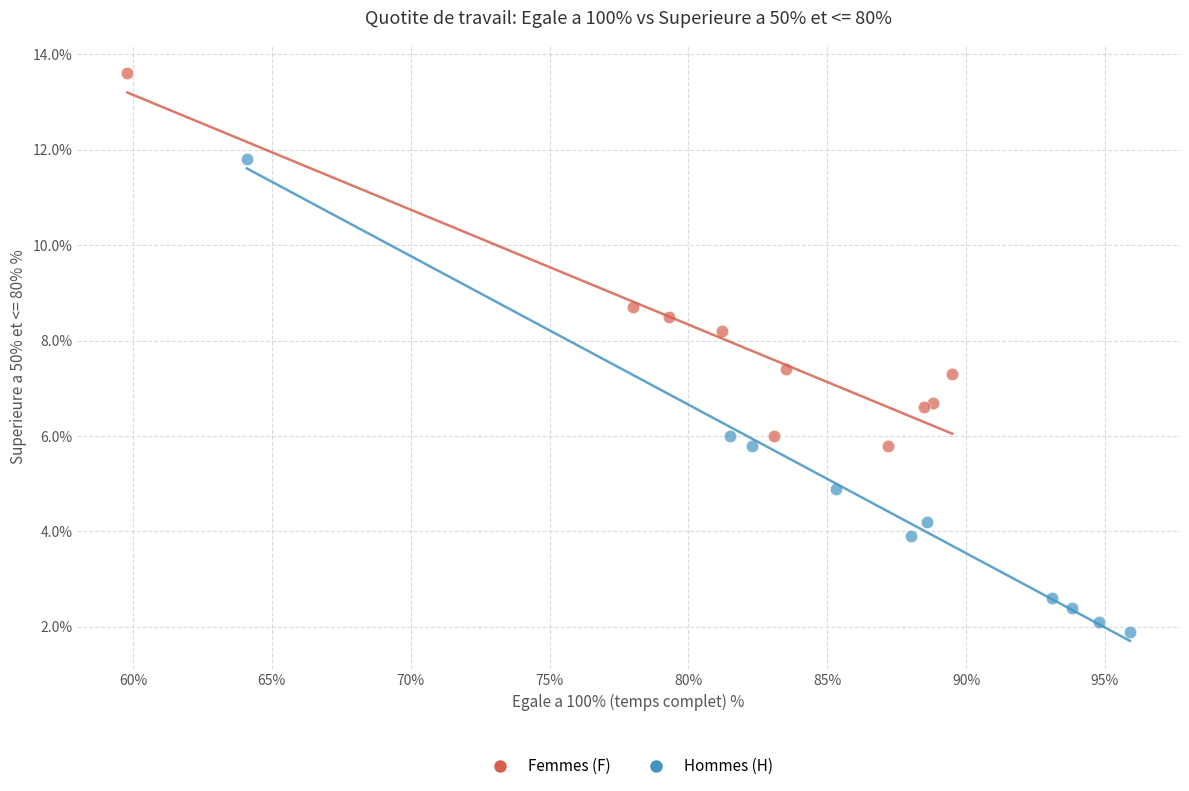

Which series has the largest Y range (max minus min)?

Hommes (H)